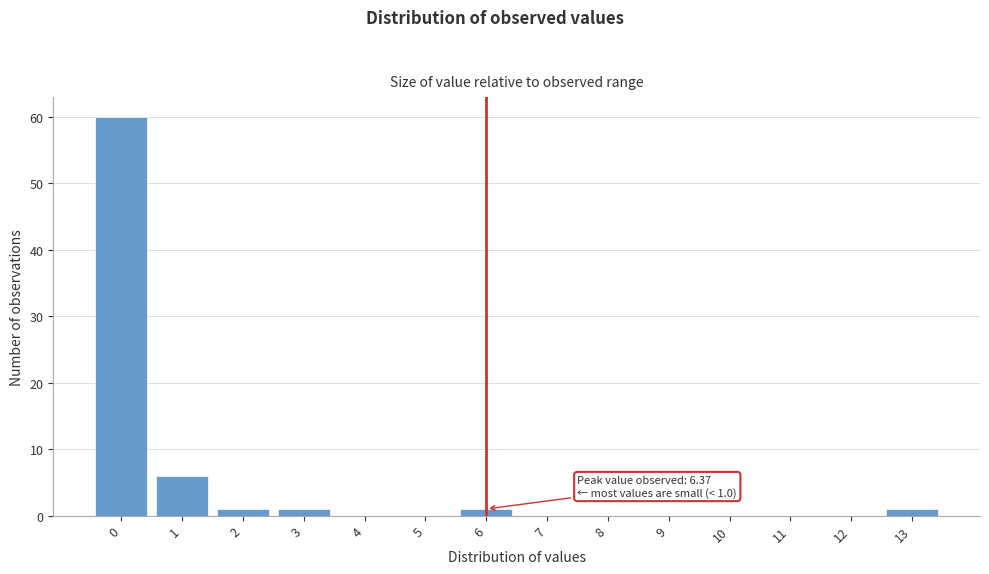

Reading left to right, extract all data points from this chart.

0=60	1=6	2=1	3=1	4=0	5=0	6=1	7=0	8=0	9=0	10=0	11=0	12=0	13=1